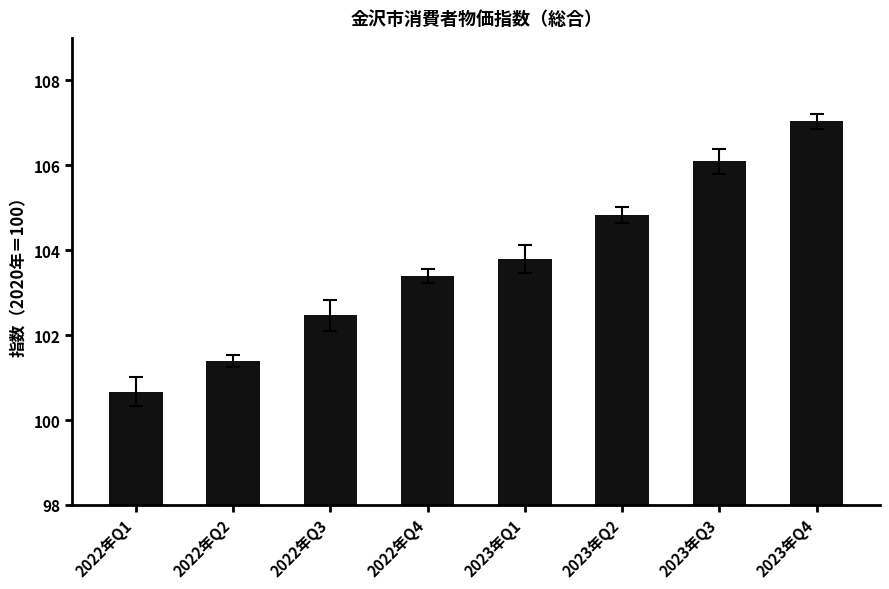

What is the smallest value displayed?

100.7